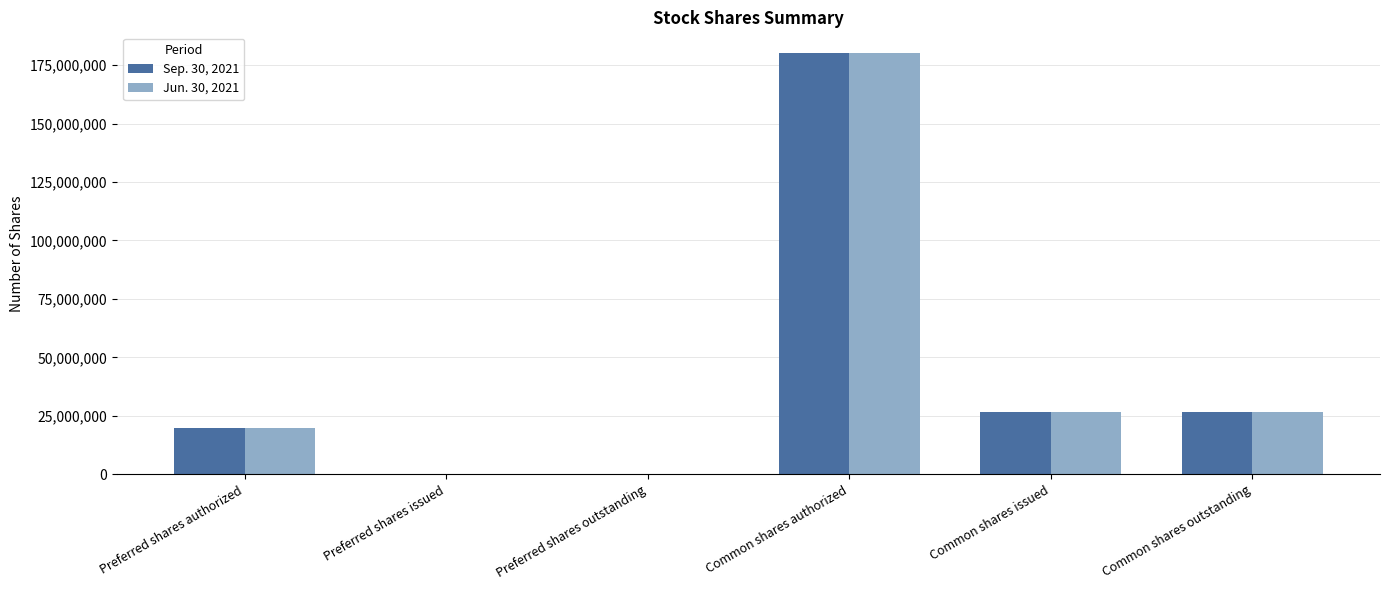

What is the maximum value shown in the chart?

180000000